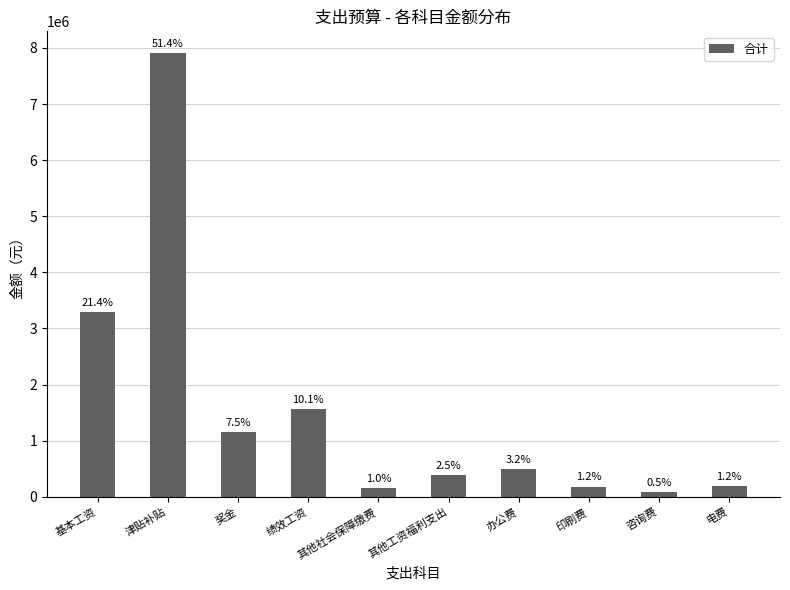

At which category does the chart reach its peak across all series?

津贴补贴